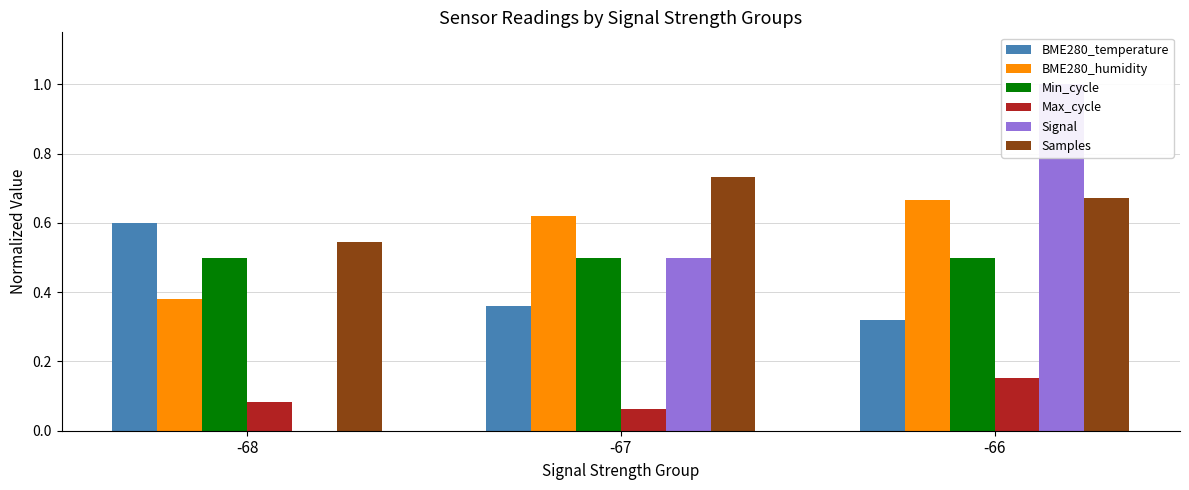

Reading left to right, what are all the values shown in this chart?

BME280_temperature: -68=0.6	-67=0.4	-66=0.3
BME280_humidity: -68=0.4	-67=0.6	-66=0.7
Min_cycle: -68=0.5	-67=0.5	-66=0.5
Max_cycle: -68=0.1	-67=0.1	-66=0.2
Signal: -68=0.0	-67=0.5	-66=1.0
Samples: -68=0.5	-67=0.7	-66=0.7